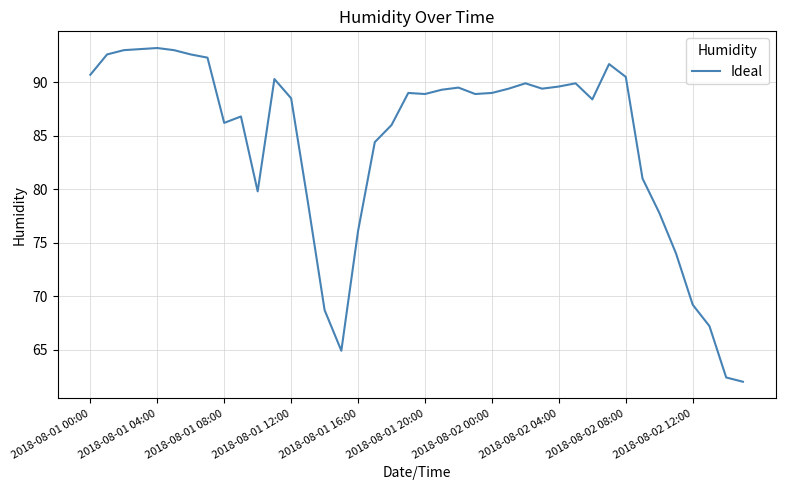

What is the smallest value displayed?

62.0